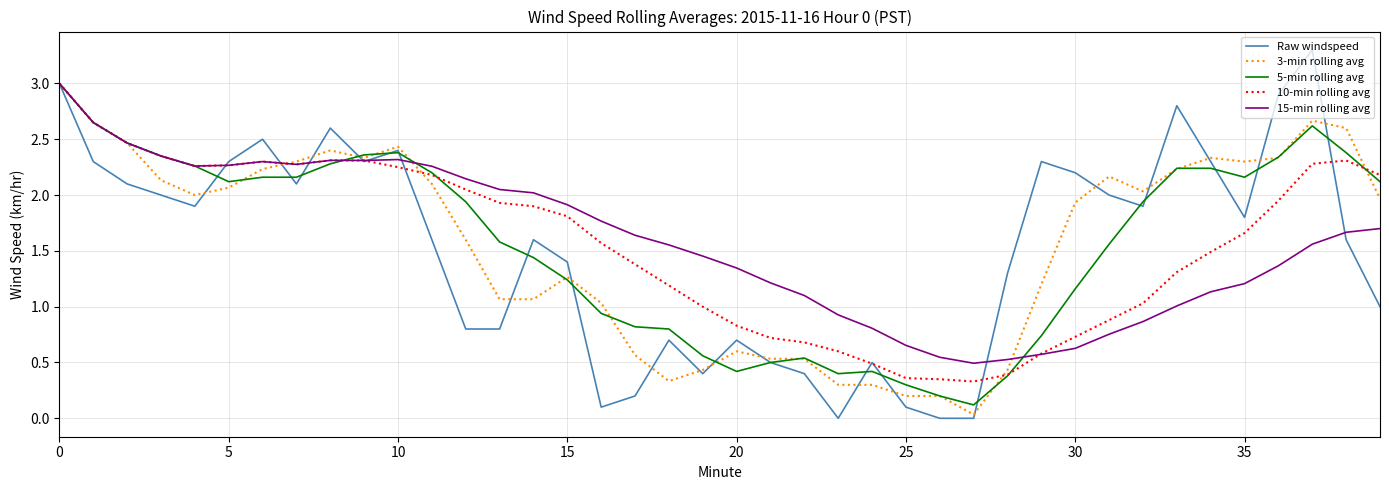

What is the greatest value displayed?

3.3